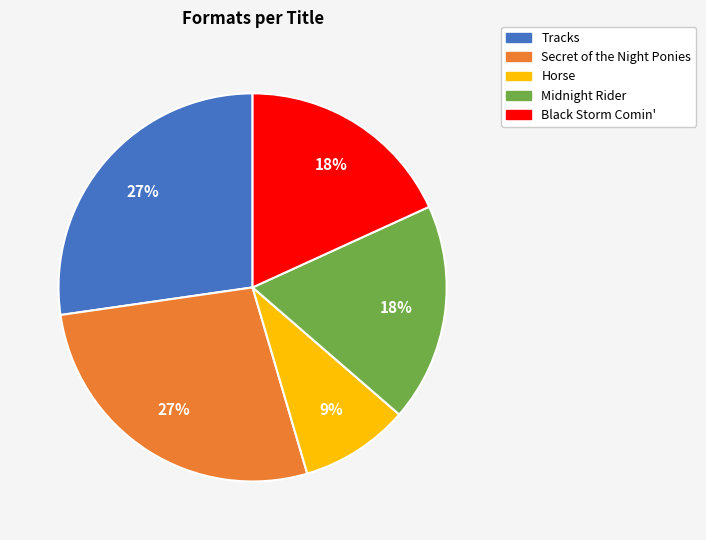

Approximately how many times larger is the value at Midnight Rider compared to Secret of the Night Ponies?

0.7